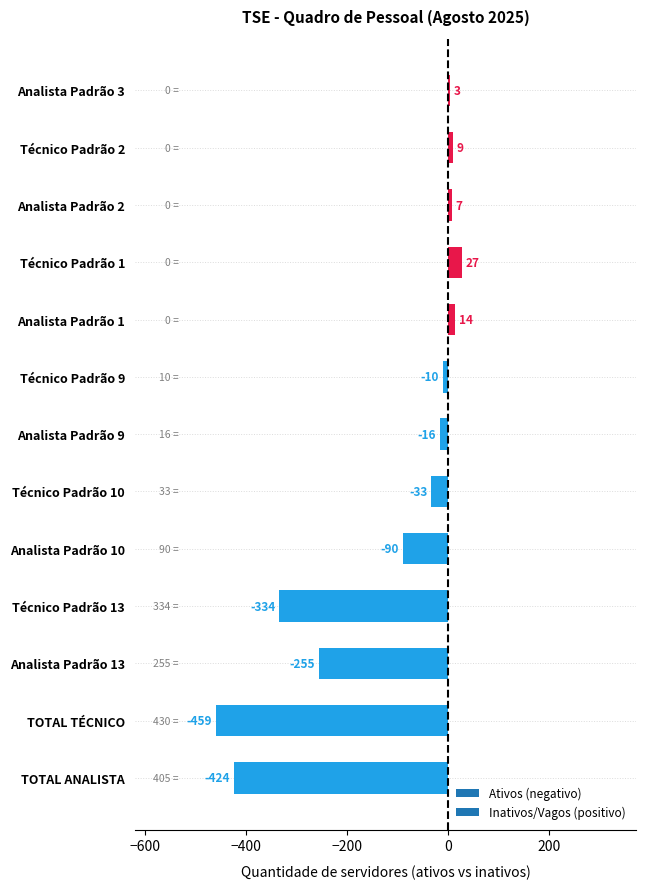

Which has a higher value, Técnico Padrão 13 or Analista Padrão 1?

Analista Padrão 1